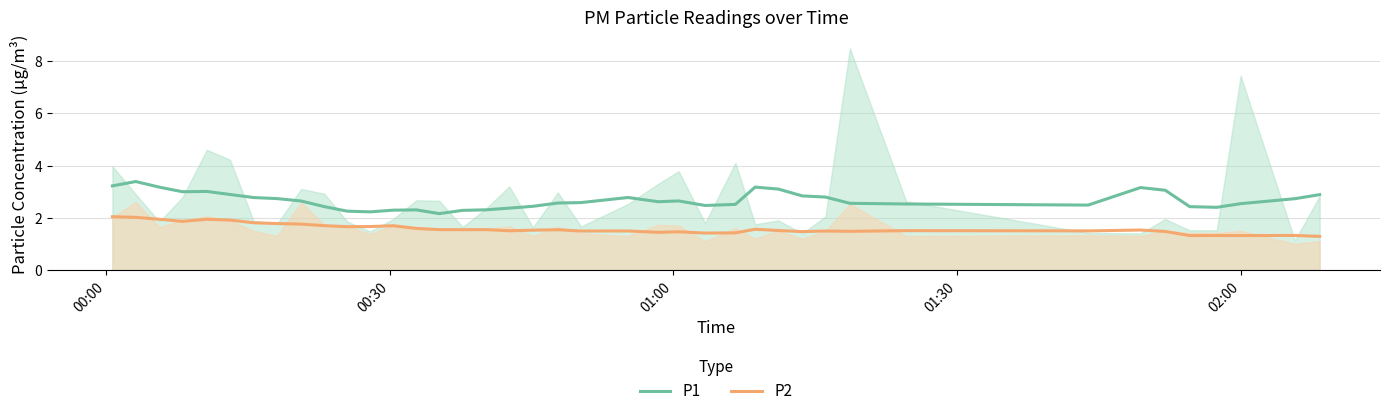

What is the minimum value for P2?

1.3